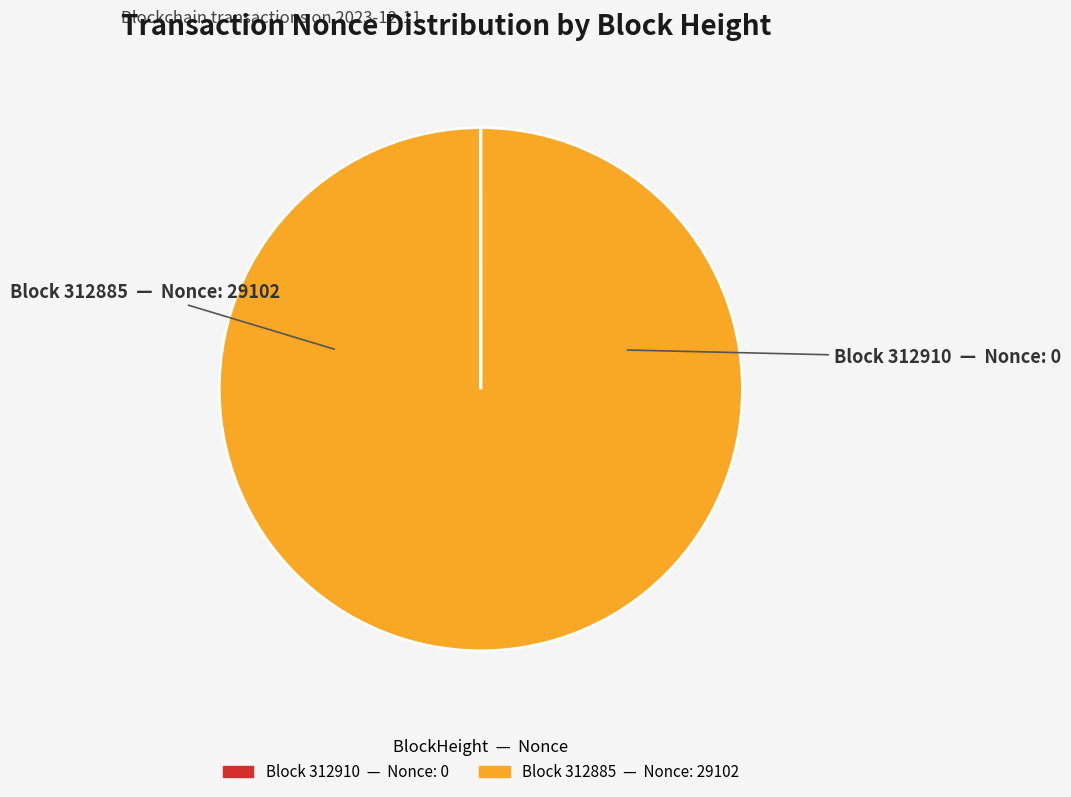

Which slice represents more than half of the pie?

312885